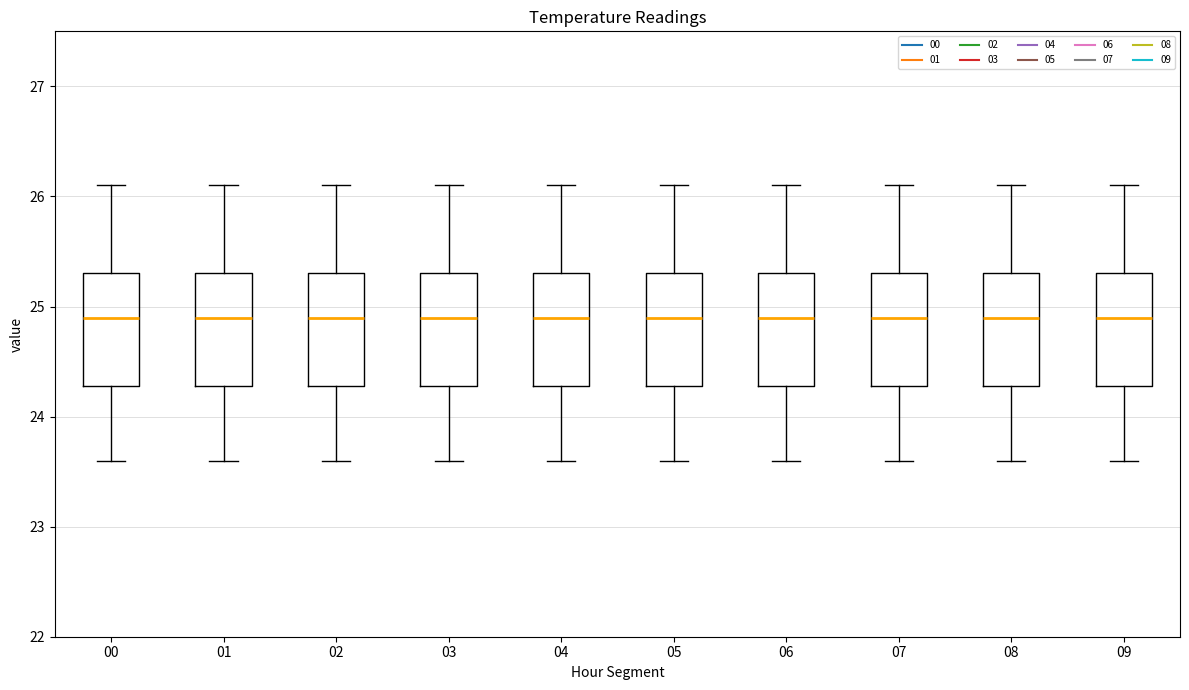

Reading left to right, read every box against the y-axis: the position of its median line, the range the box covers, and the ends of its whiskers. The values are not printed on the chart, so give them approximately, as read against the axis.

00: median 24.9, box 24.3 to 25.3, whiskers 23.6 to 26.1
01: median 24.9, box 24.3 to 25.3, whiskers 23.6 to 26.1
02: median 24.9, box 24.3 to 25.3, whiskers 23.6 to 26.1
03: median 24.9, box 24.3 to 25.3, whiskers 23.6 to 26.1
04: median 24.9, box 24.3 to 25.3, whiskers 23.6 to 26.1
05: median 24.9, box 24.3 to 25.3, whiskers 23.6 to 26.1
06: median 24.9, box 24.3 to 25.3, whiskers 23.6 to 26.1
07: median 24.9, box 24.3 to 25.3, whiskers 23.6 to 26.1
08: median 24.9, box 24.3 to 25.3, whiskers 23.6 to 26.1
09: median 24.9, box 24.3 to 25.3, whiskers 23.6 to 26.1